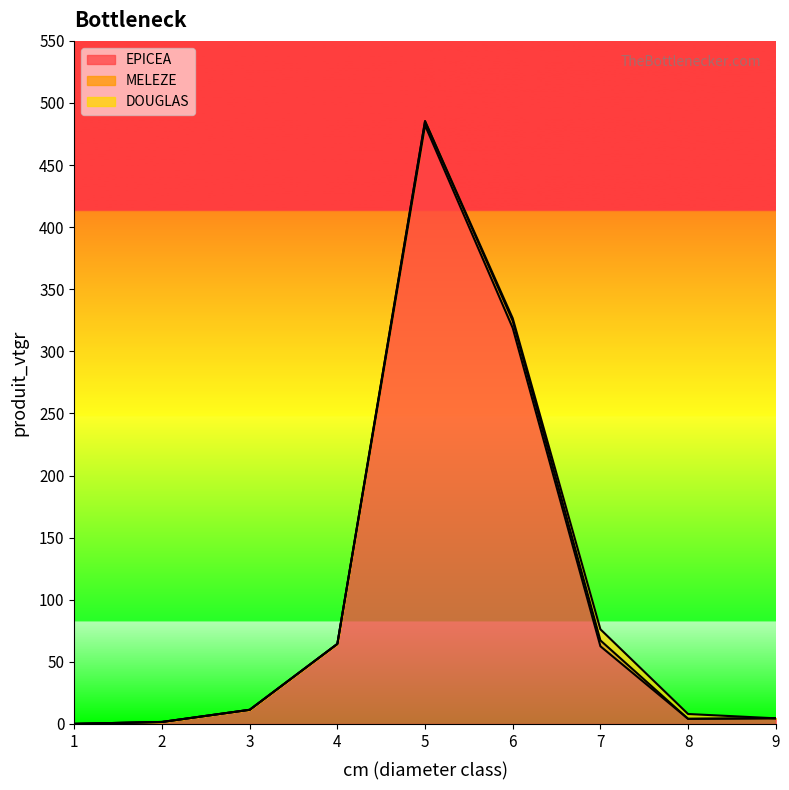

True or false: MELEZE and EPICEA cross at least once.

False